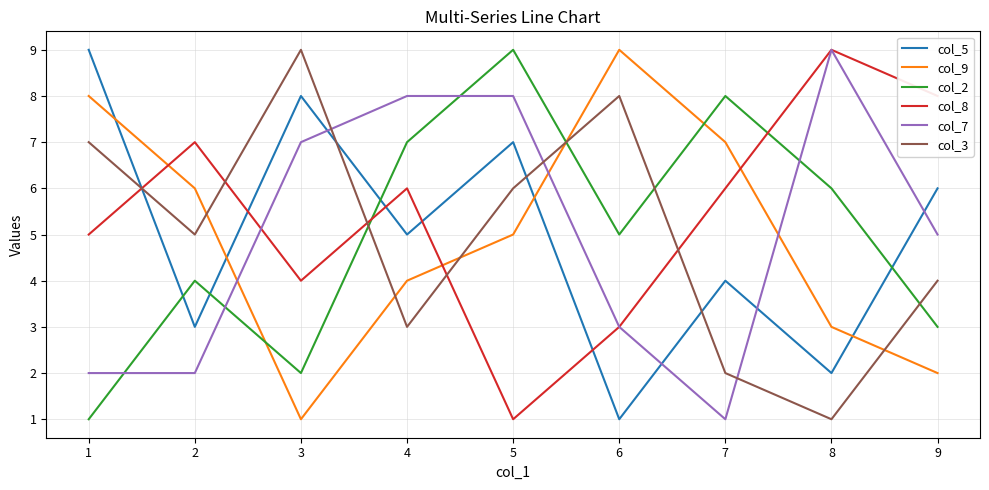

Reading left to right, what are all the values shown in this chart?

col_5: 9	3	8	5	7	1	4	2	6
col_9: 8	6	1	4	5	9	7	3	2
col_2: 1	4	2	7	9	5	8	6	3
col_8: 5	7	4	6	1	3	6	9	8
col_7: 2	2	7	8	8	3	1	9	5
col_3: 7	5	9	3	6	8	2	1	4